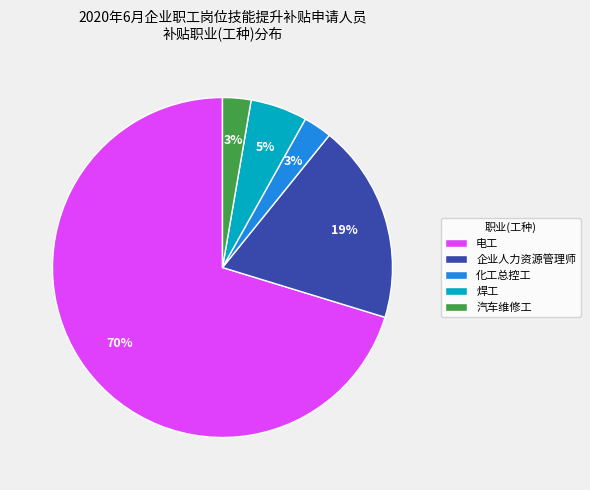

Is there a majority slice in this chart?

Yes